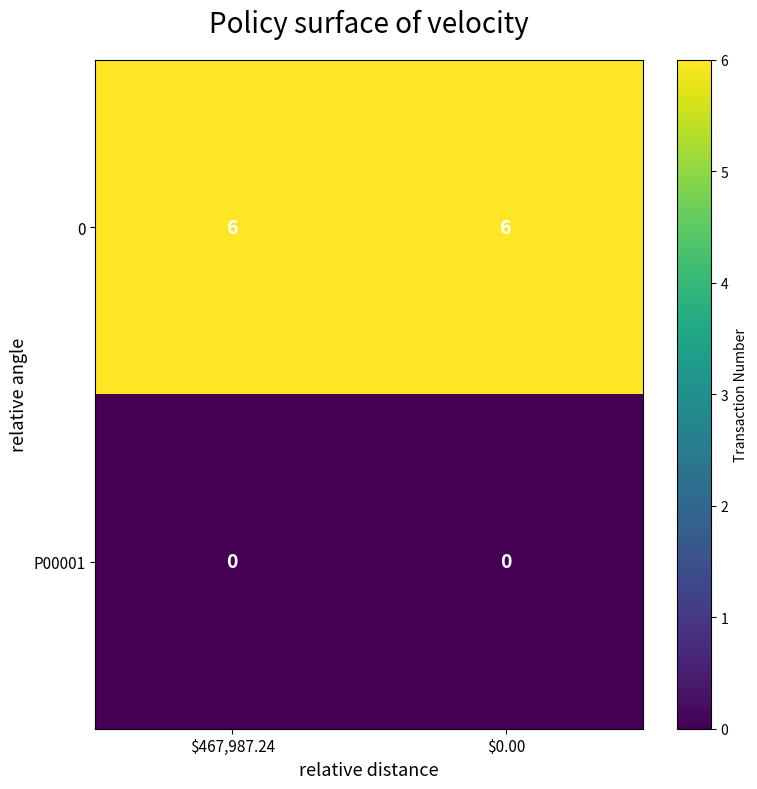

At $467,987.24, list the series in order from smallest to largest.

P00001, 0